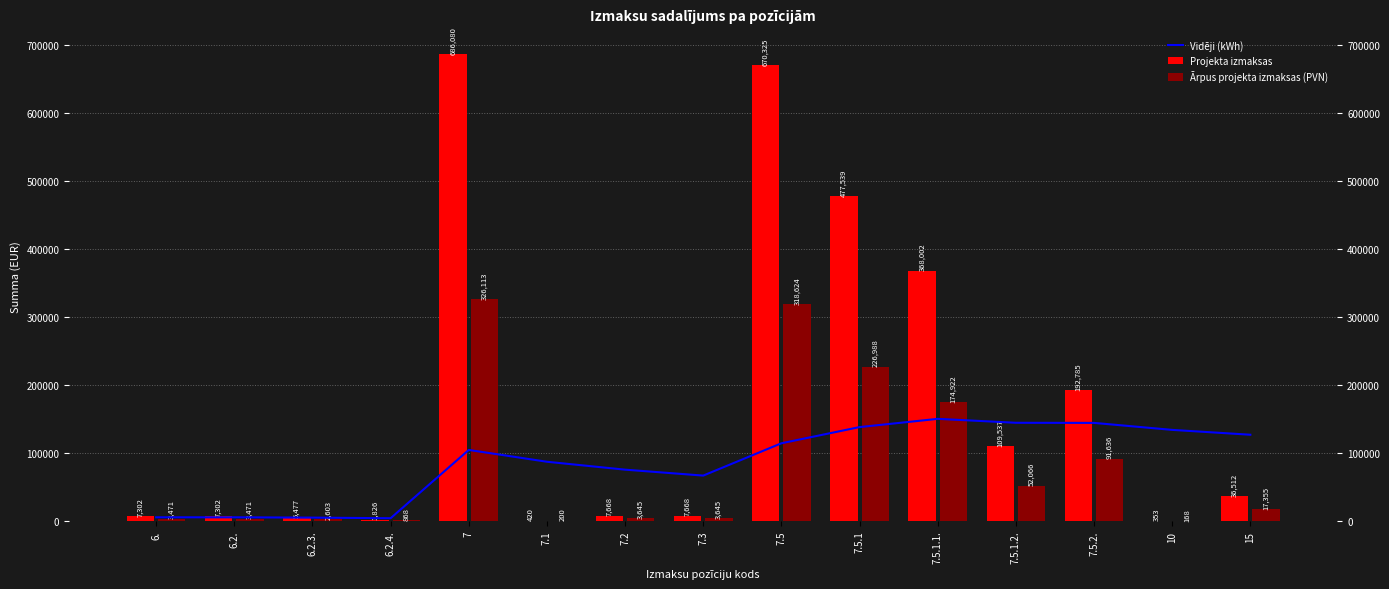

At which label does Ārpus projekta izmaksas (PVN) reach its minimum?

10